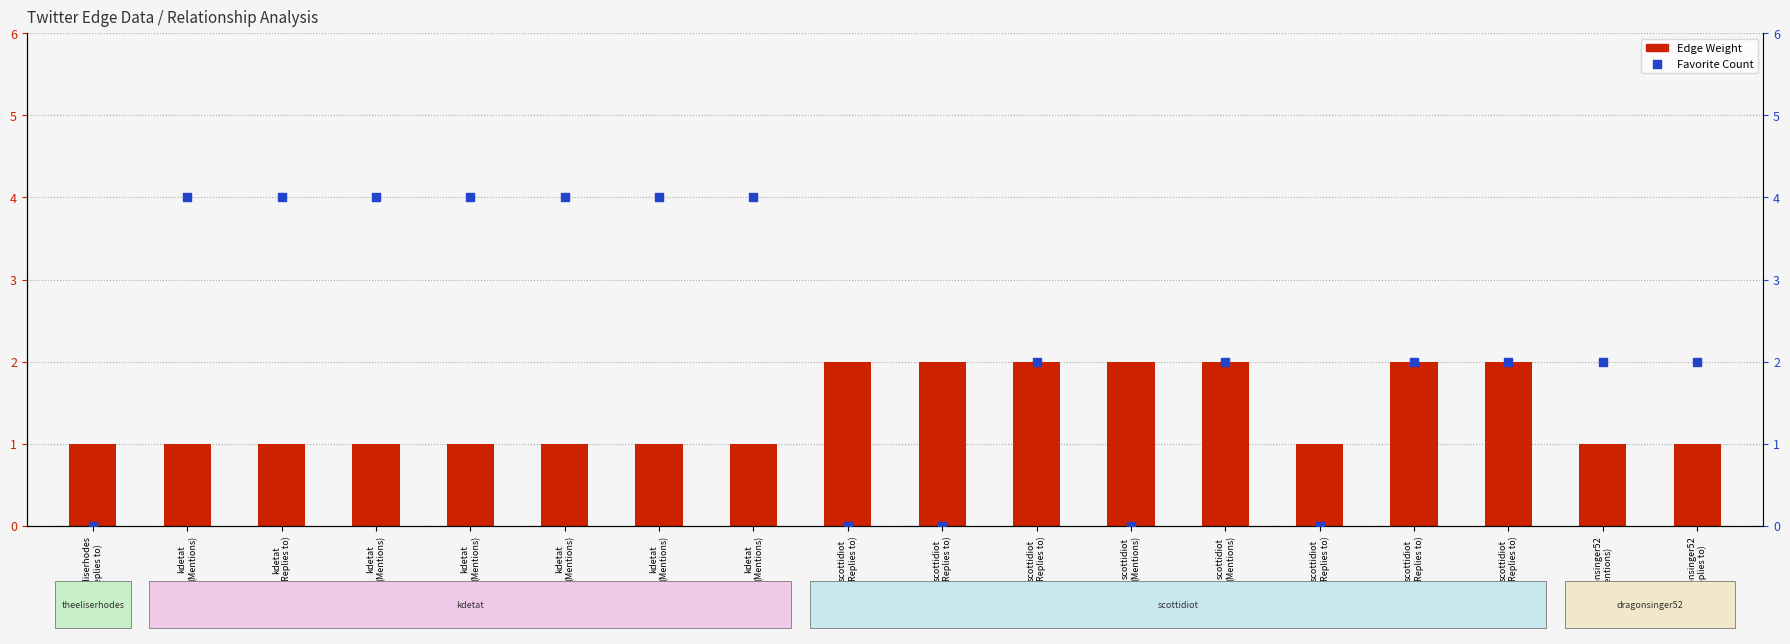

At which category is the sum across all series the highest?

kdetat
(Mentions)